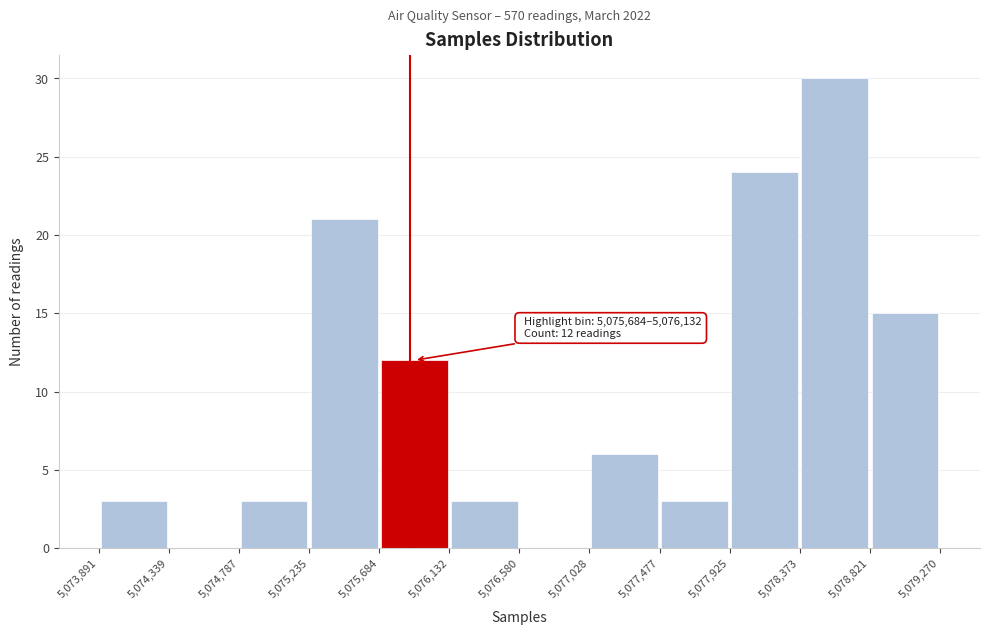

Over which range of the x-axis is the bar tallest?

5,078,373 to 5,078,821